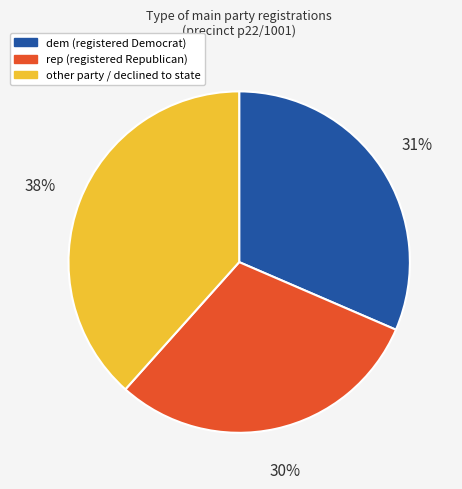

Does any single category account for the majority?

No